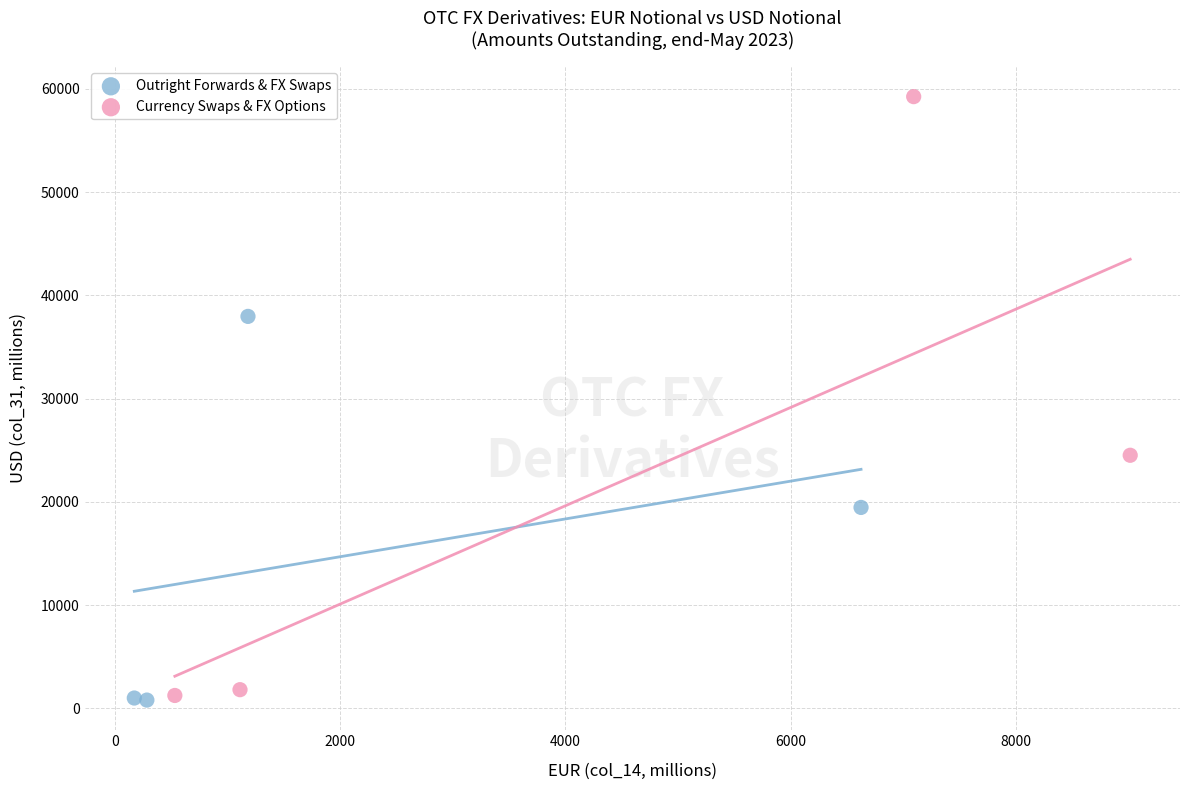

Which series reaches the maximum Y coordinate?

Currency Swaps & FX Options